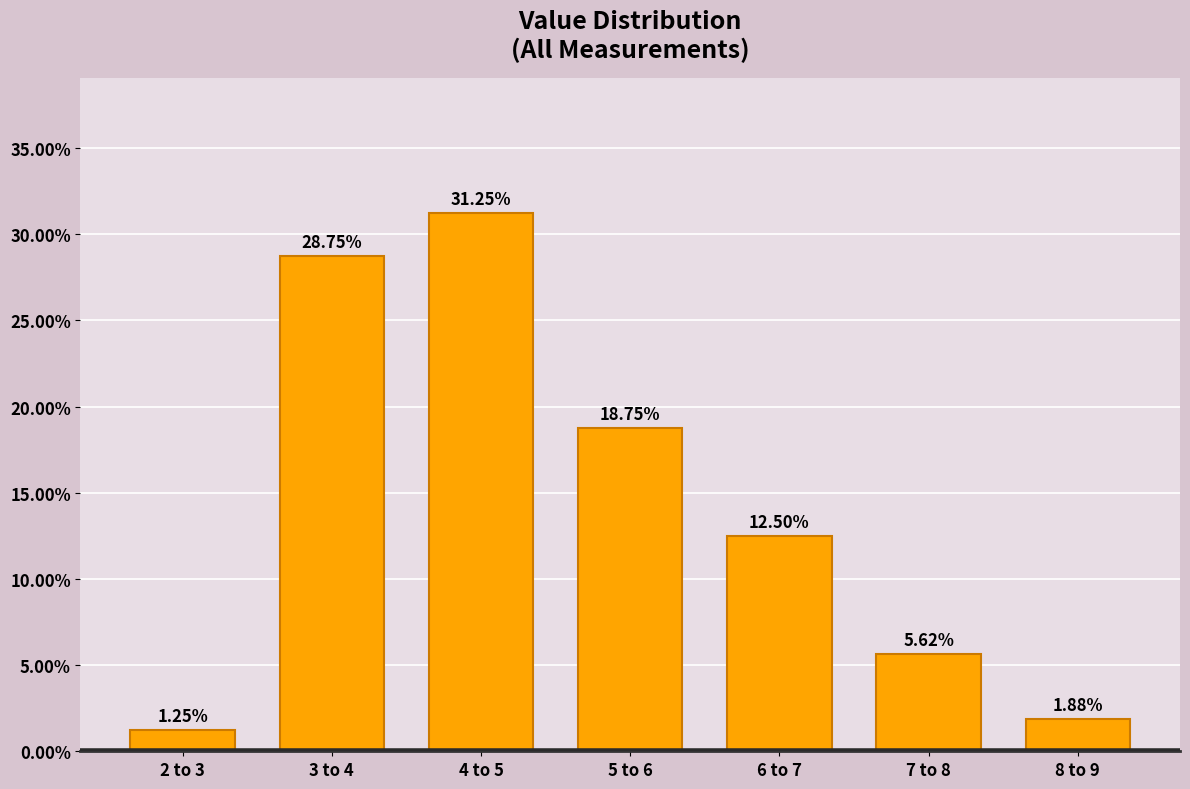

What is the change in value from 2 to 3 to 5 to 6?

+17.5